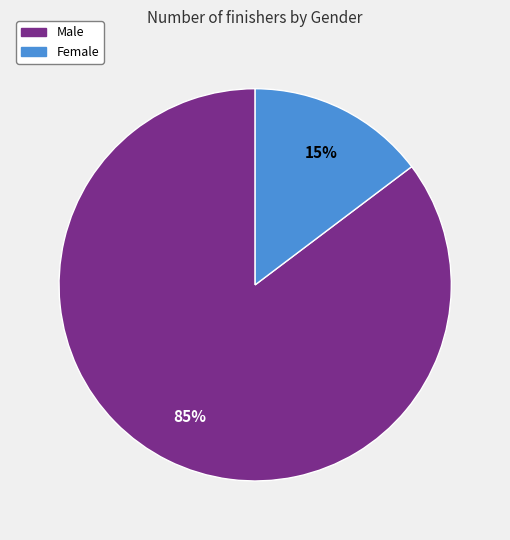

Between Female and Male, which is larger?

Male